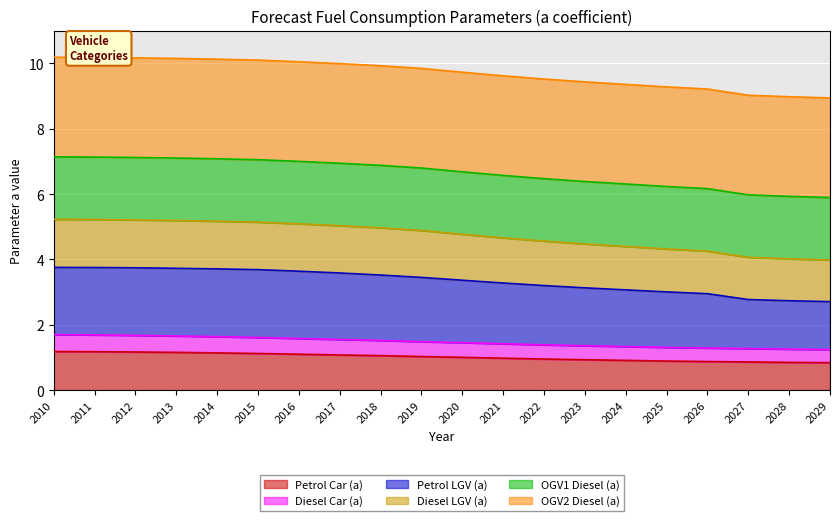

Is it true that Petrol Car (a) equals 0.2 at 2017?

False